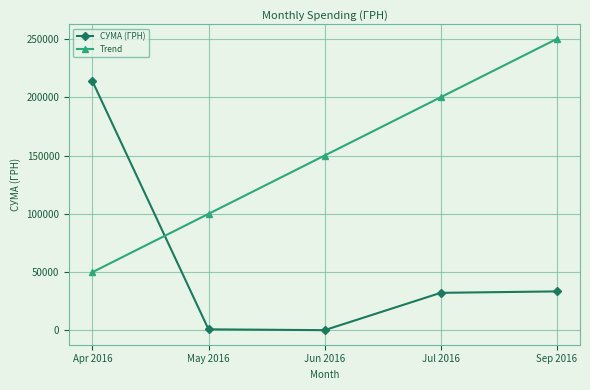

The value of СУМА (ГРН) at Sep 2016 is 51359.3. True or false?

False